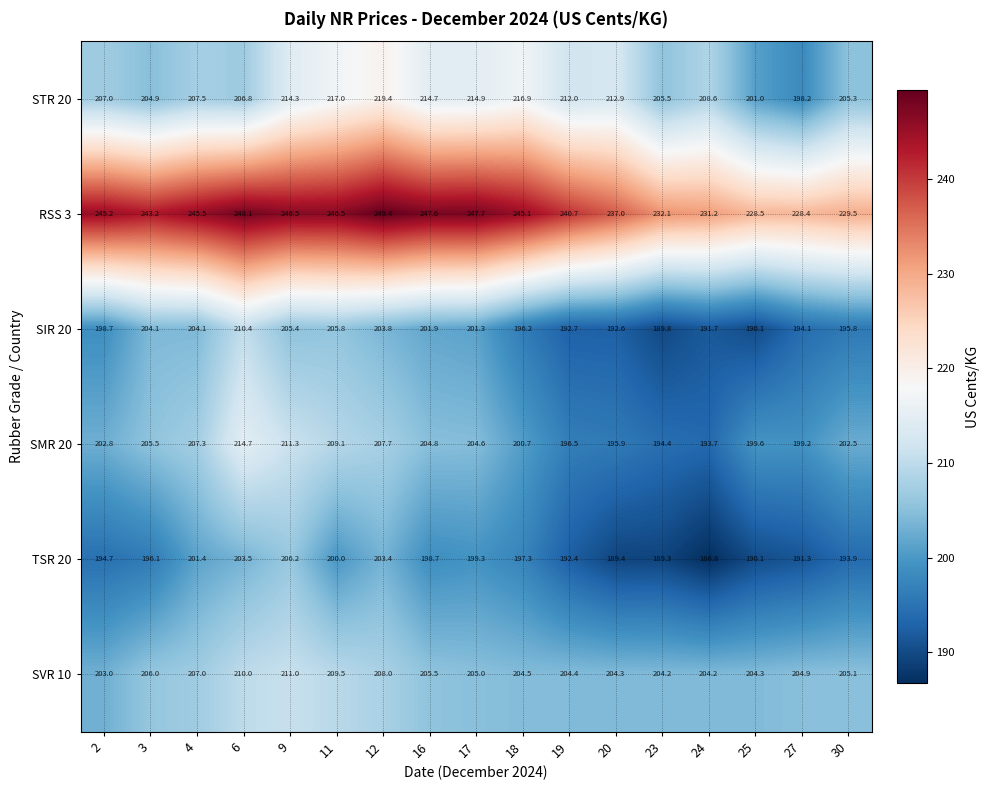

Between 6 and 24, which series saw the biggest shift?

SMR 20